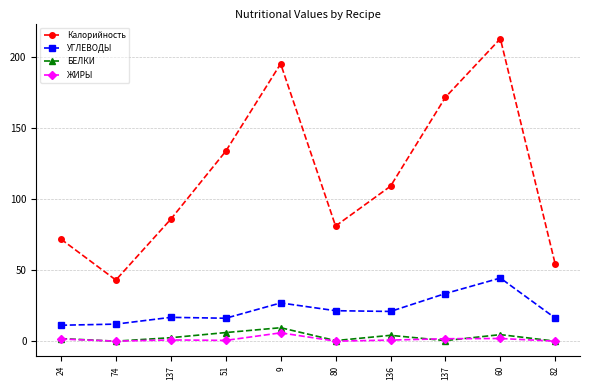

Which series changed the most between 24 and 82?

Калорийность